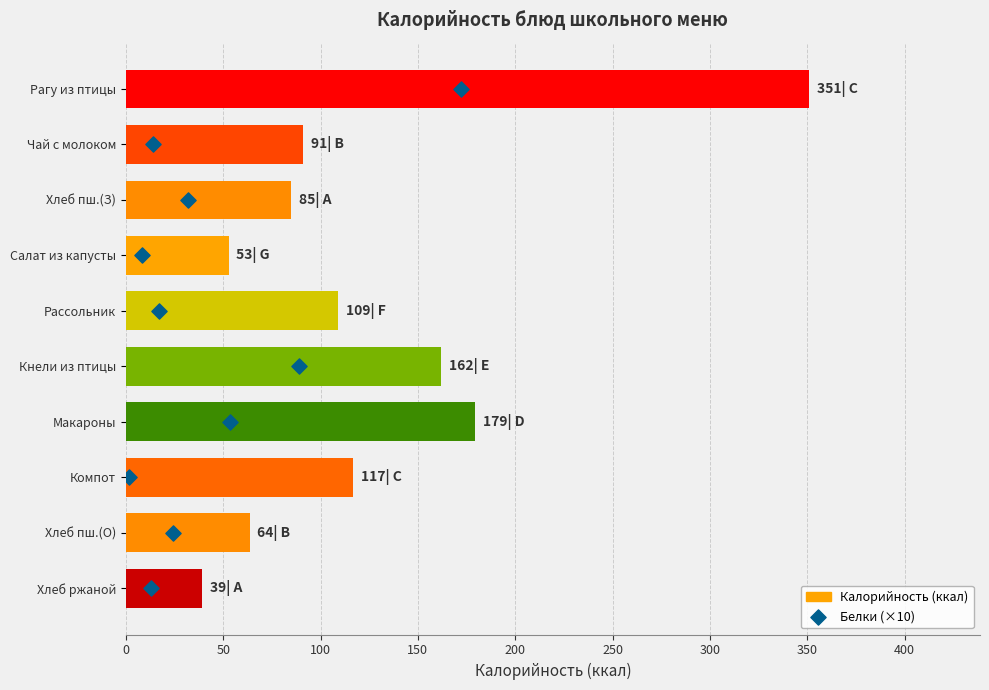

What is the total value across all series at 100?

86.8